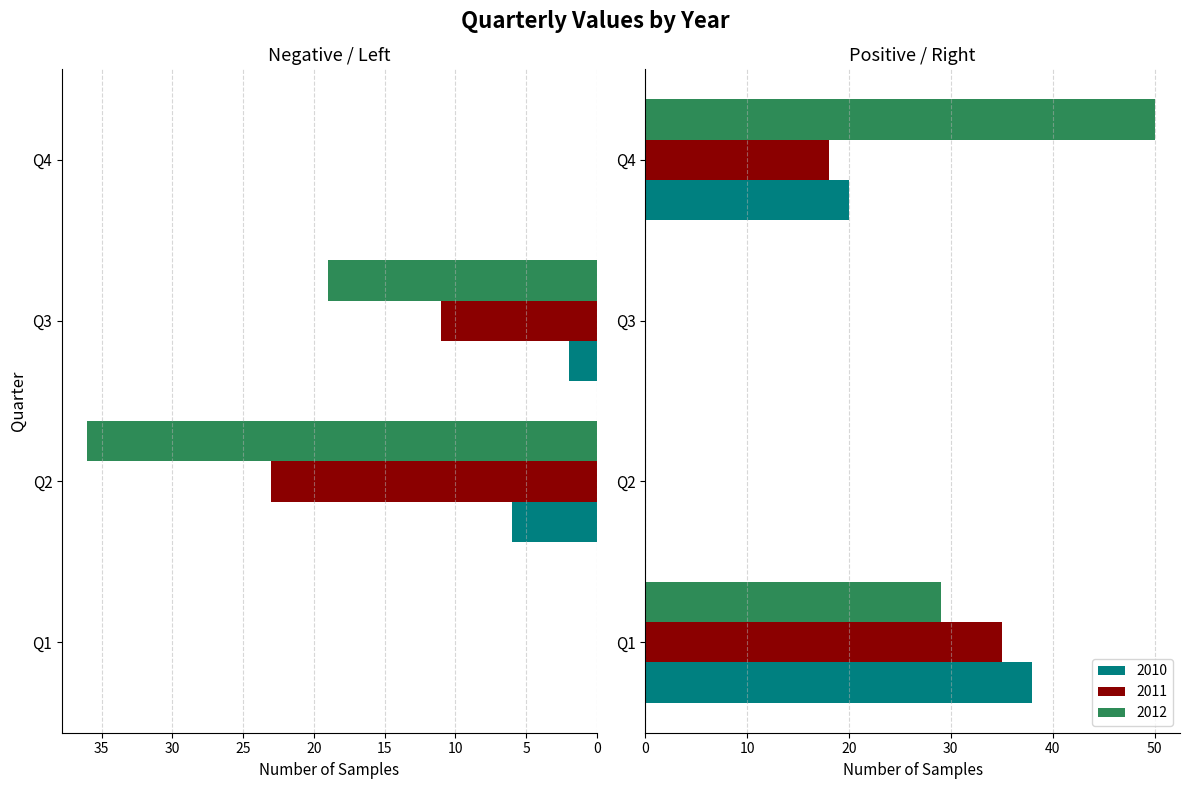

What is the difference between the second highest and minimum values in the 2012 series?

65